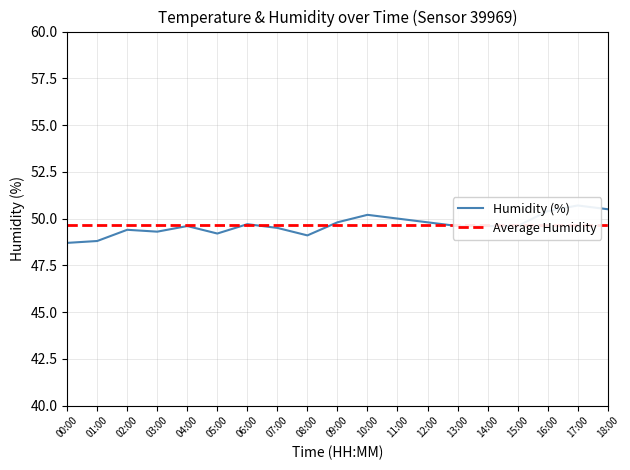

Does the chart display data point markers on the line(s)?

No